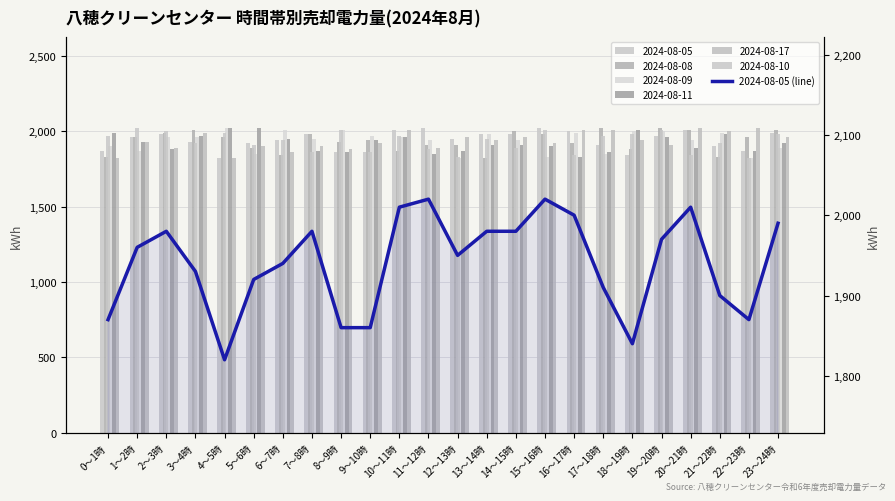

What is the difference between the maximum and minimum values?

200